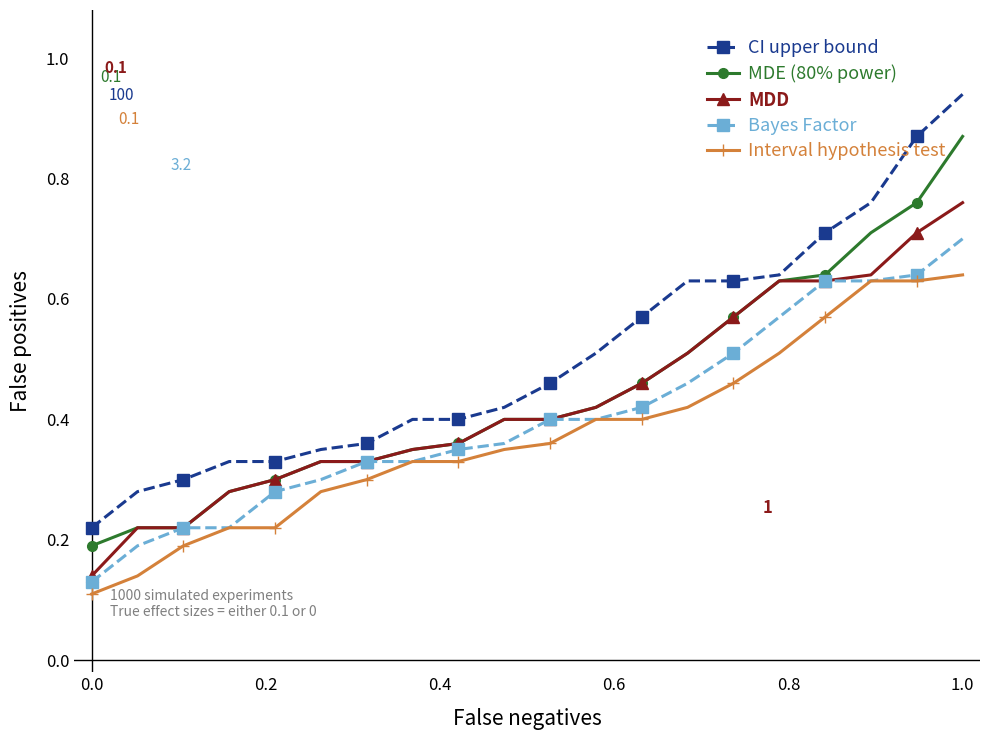

True or false: CI upper bound and Bayes Factor intersect in this chart.

False